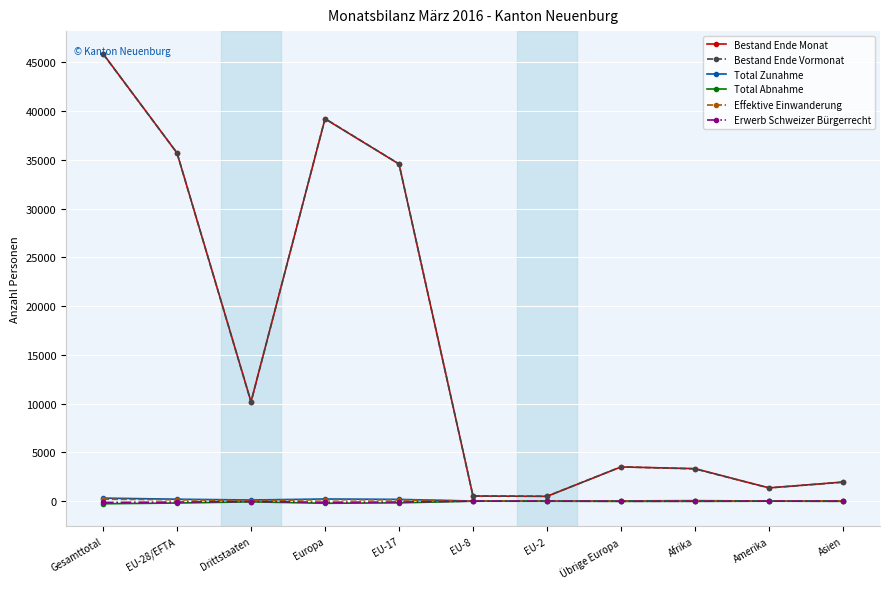

Which series has the largest range (max minus min)?

Bestand Ende Monat